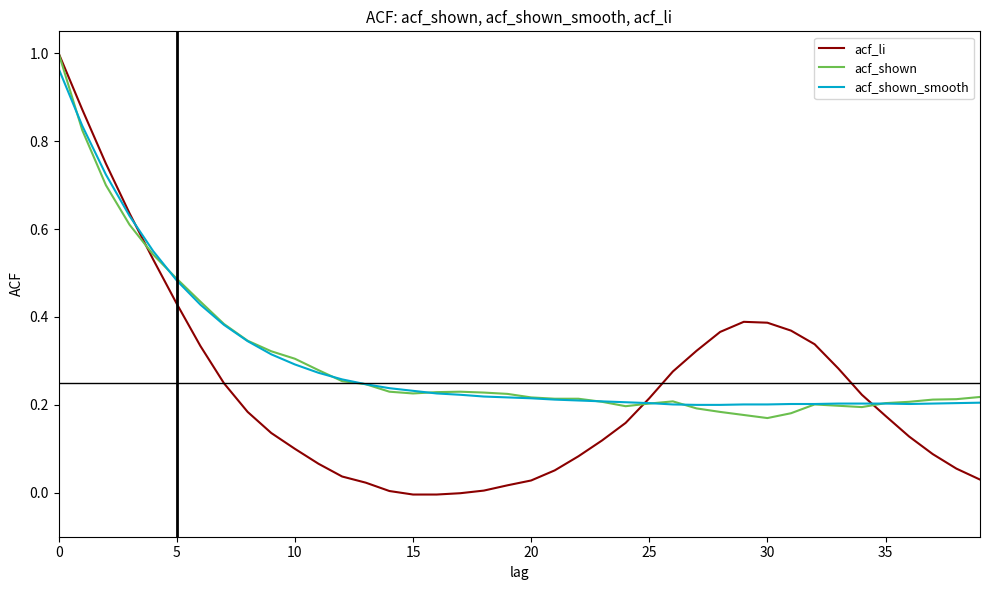

Which series has the widest spread of values?

acf_li